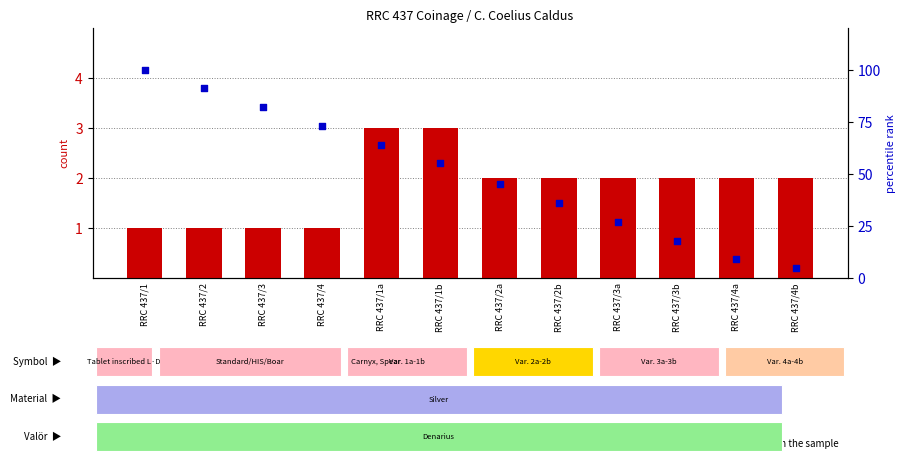

Which series has the largest total across all categories?

percentile rank within the sample